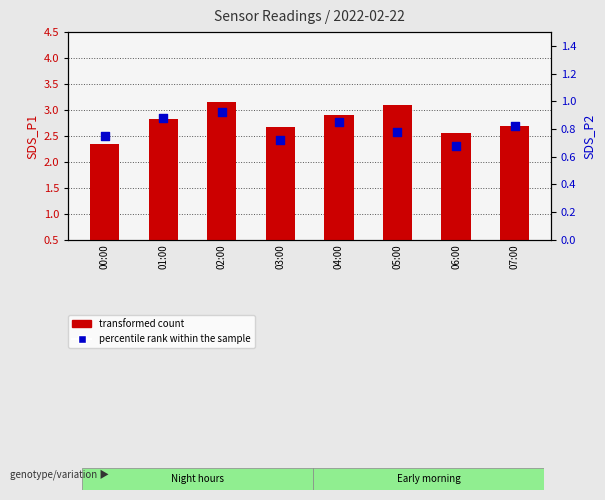

Is the value of transformed count at 04:00 greater than the value of percentile rank within the sample at 07:00?

Yes